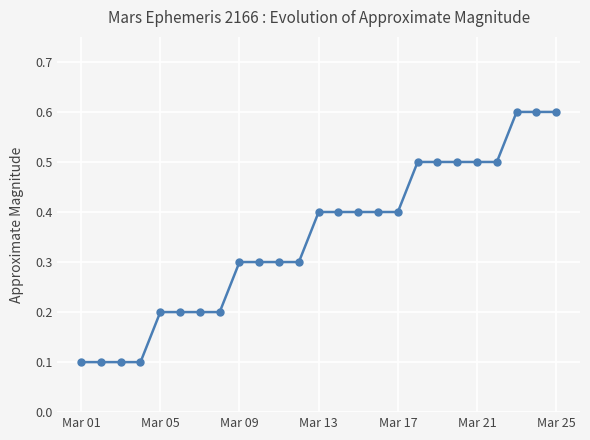

Reading right to left, transcribe all the data shown in this chart.

0.6	0.6	0.6	0.5	0.5	0.5	0.5	0.5	0.4	0.4	0.4	0.4	0.4	0.3	0.3	0.3	0.3	0.2	0.2	0.2	0.2	0.1	0.1	0.1	0.1